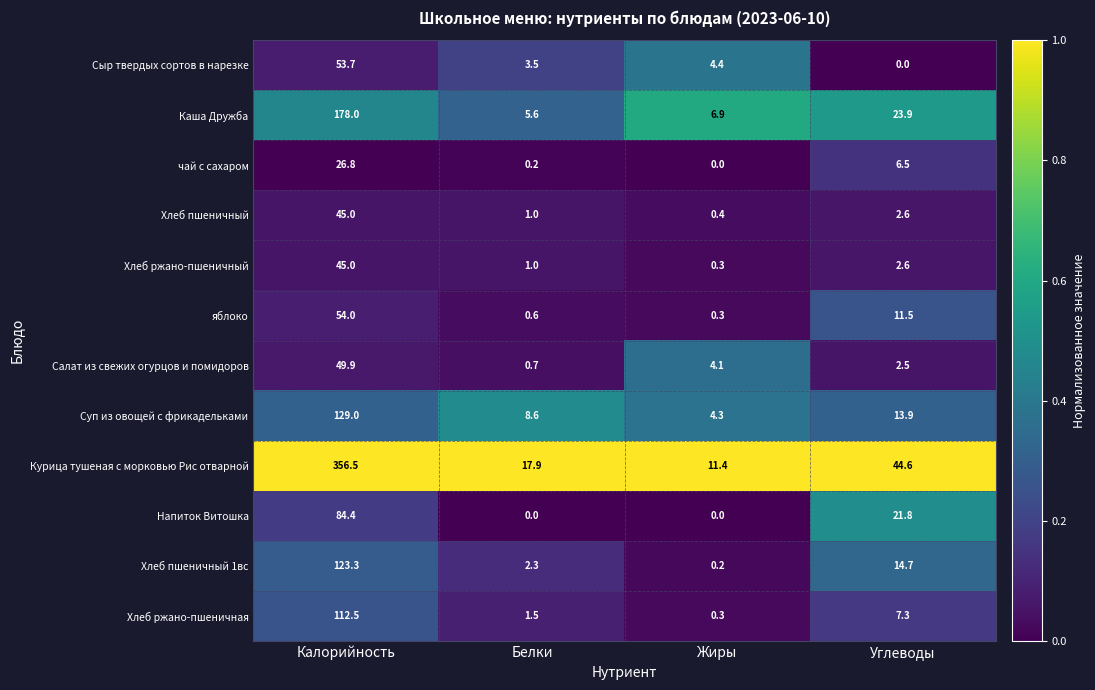

What is the spread (max minus min) of values at Калорийность?

329.7